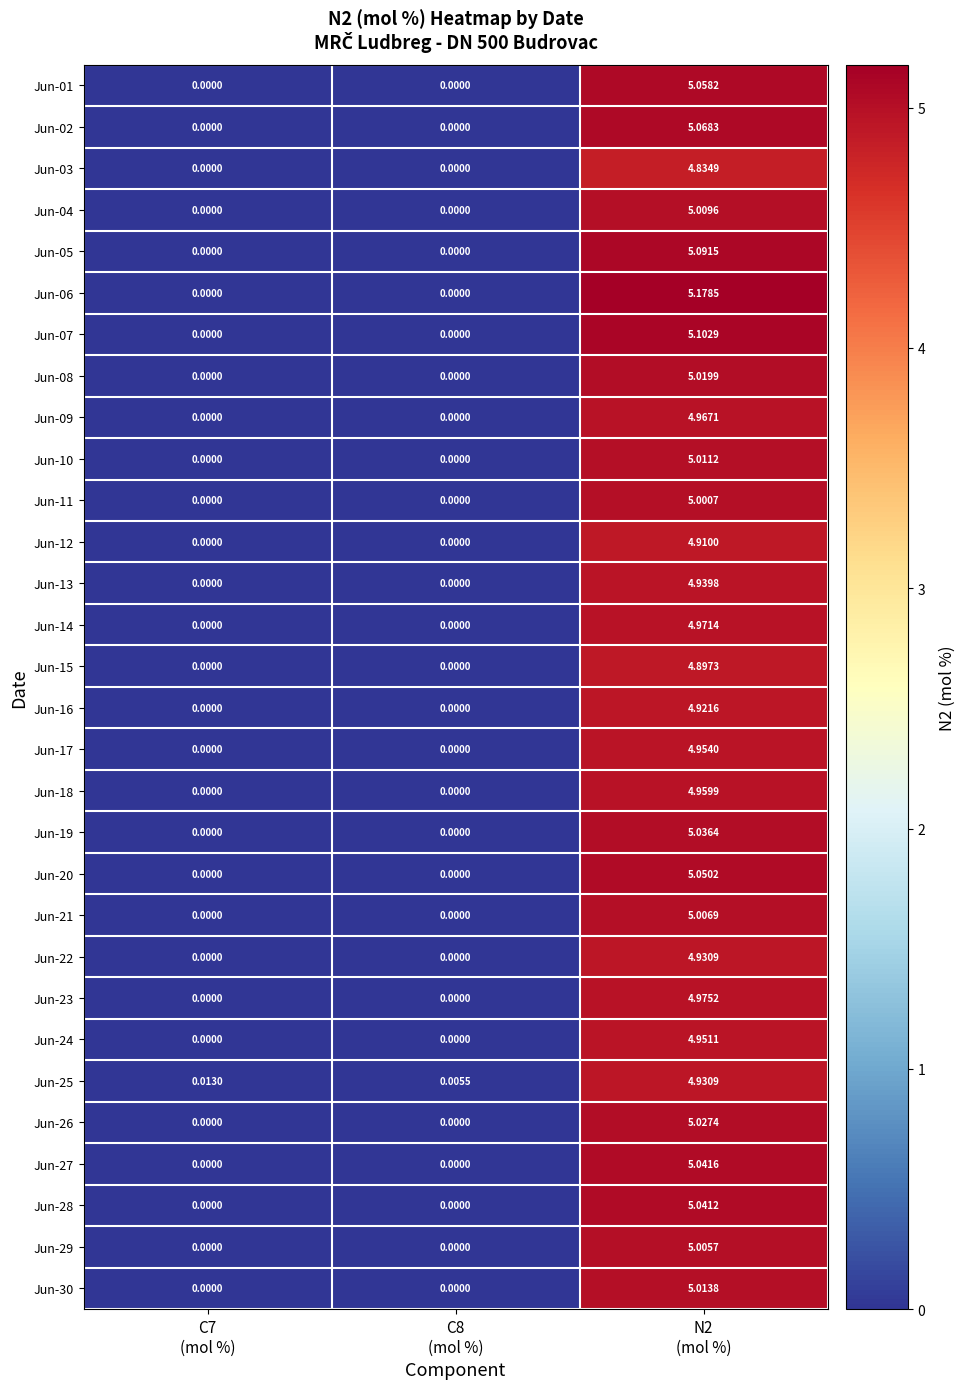

What is the greatest value displayed?

5.2